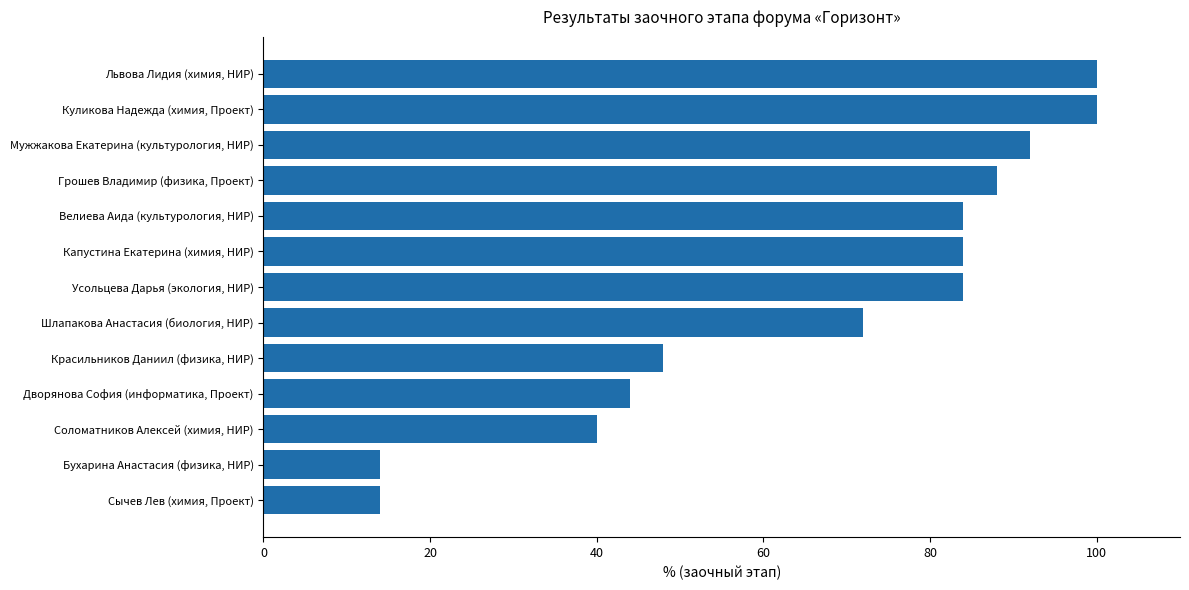

True or false: the data shows 84 at Капустина Екатерина (химия, НИР).

True